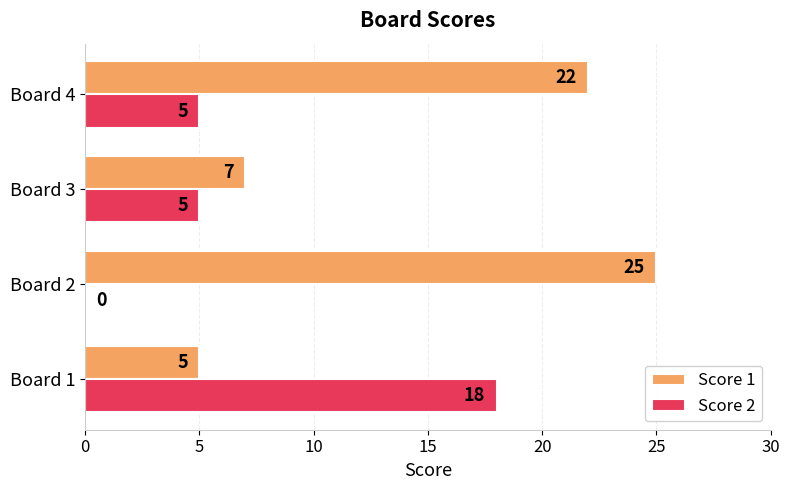

What is the highest value of the Score 2 series?

18